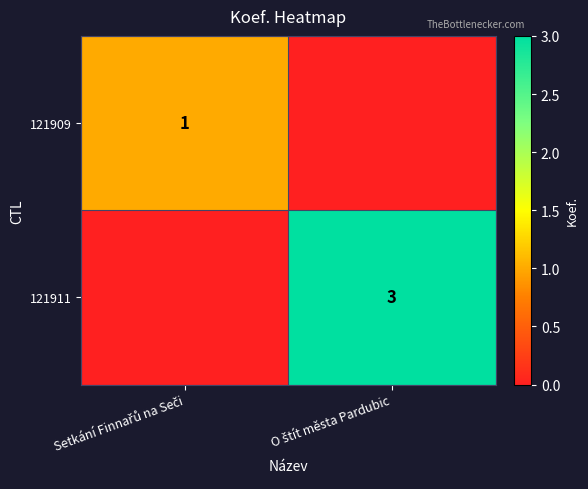

Which series has the largest range (max minus min)?

121911